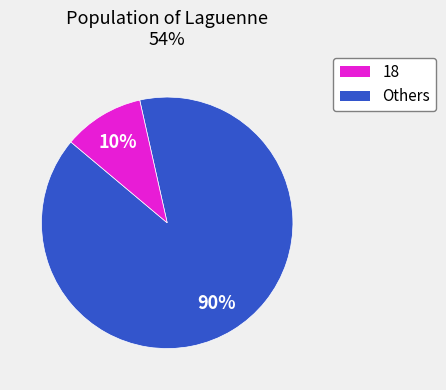

Is there any slice that represents more than half of the pie?

Yes